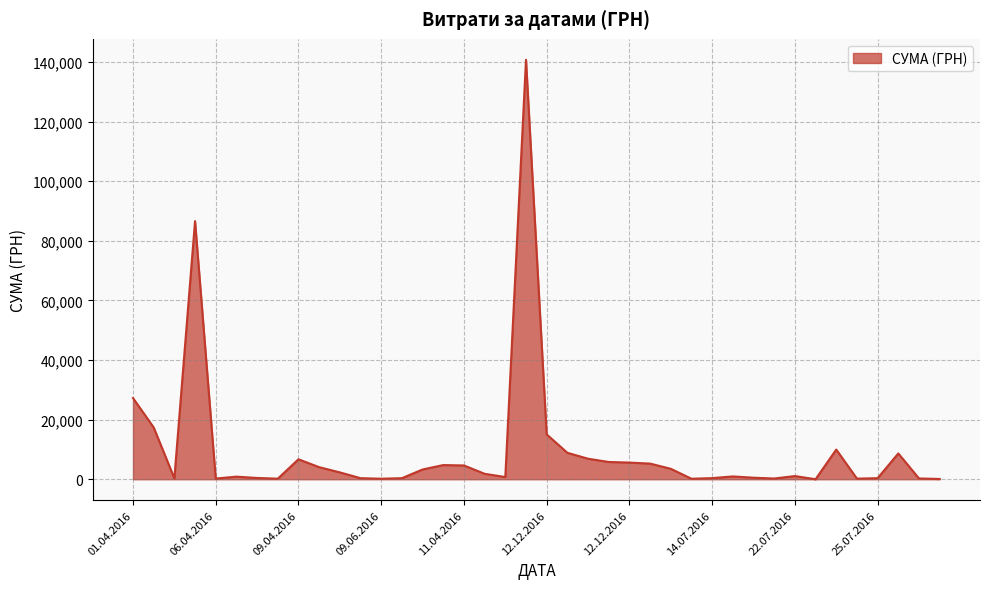

Count the number of data series in this chart.

1